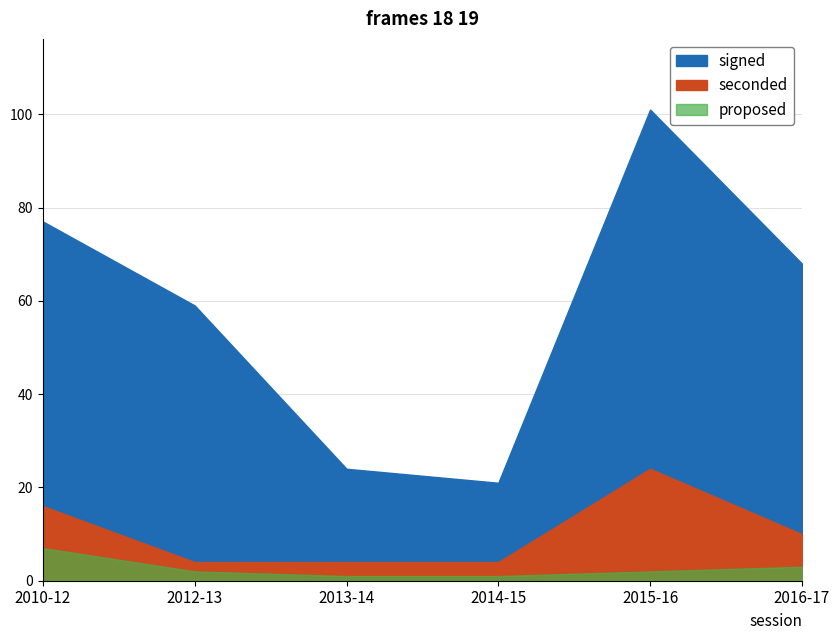

What is the sum of the proposed values at 2013-14 and 2010-12?

8